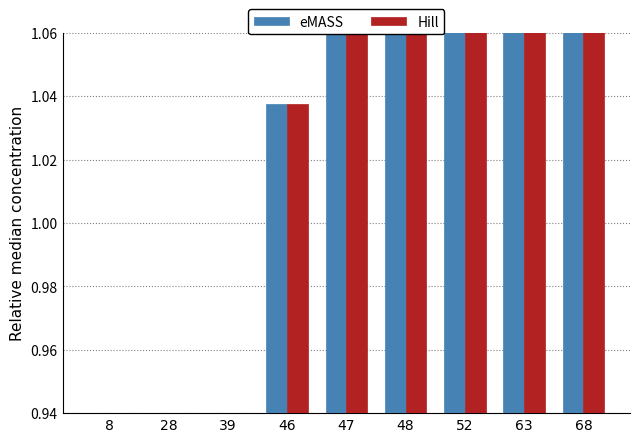

Between 46 and 68, which is larger?

68